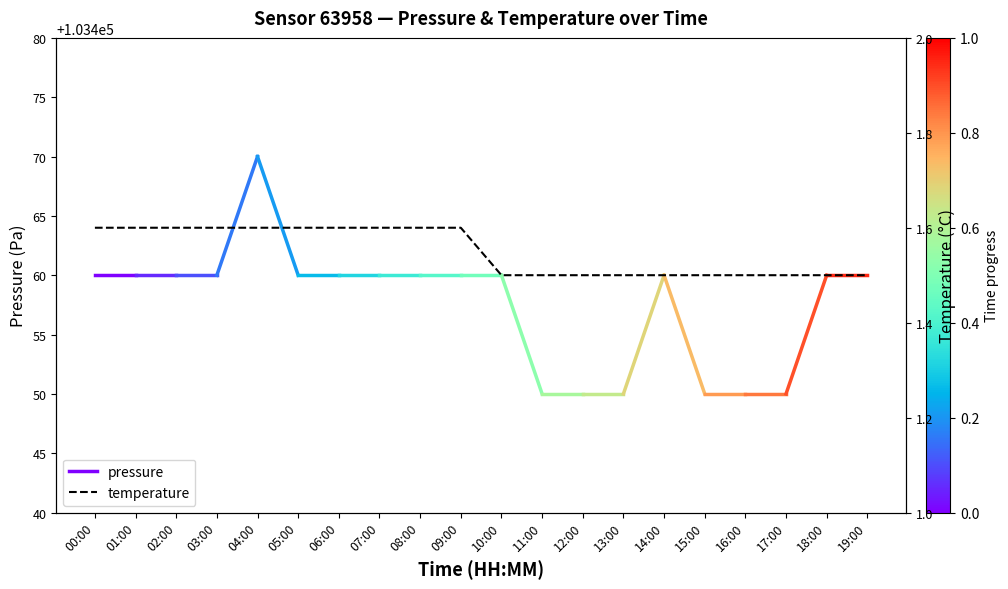

What is the label of the 10th point from the right?

10:00